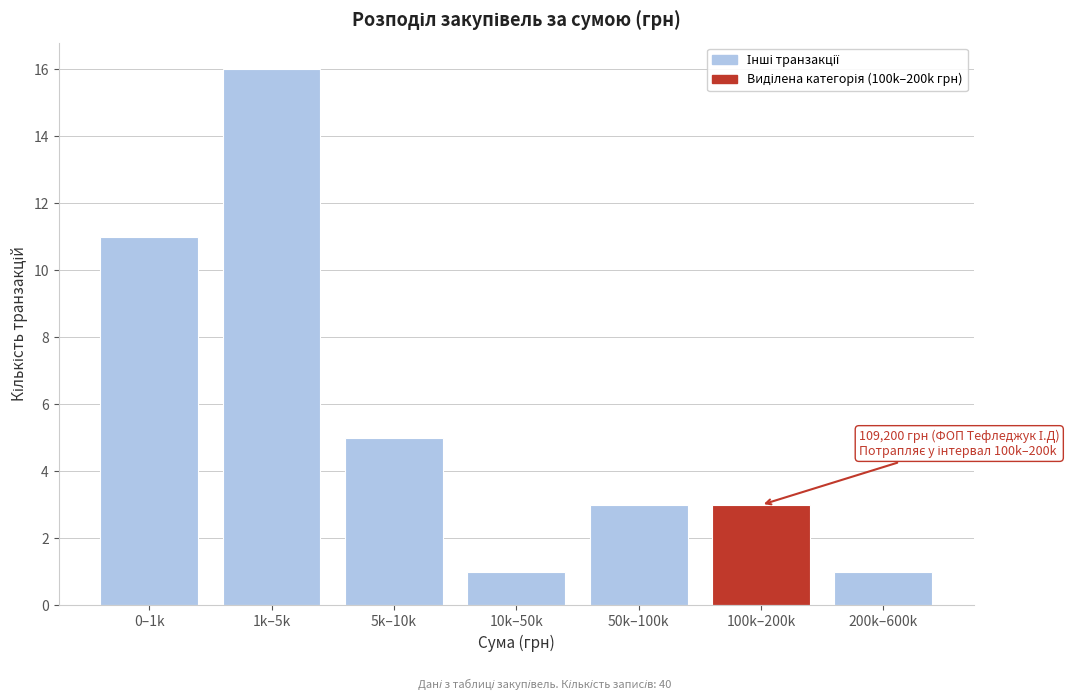

Reading left to right, transcribe all the data shown in this chart.

11	16	5	1	3	3	1